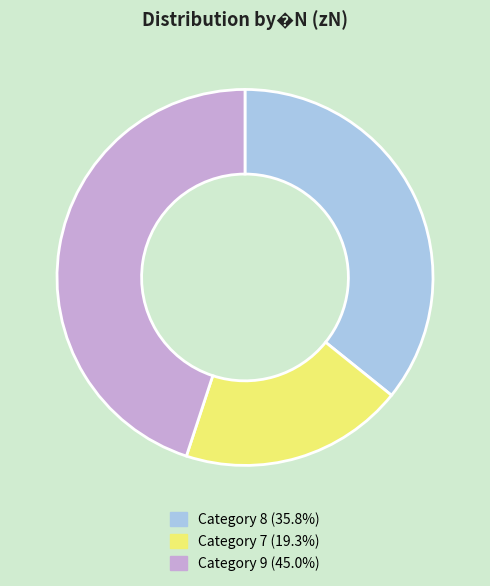

What is the ratio of the value at Category 9 (45.0%) to the value at Category 7 (19.3%)?

2.3